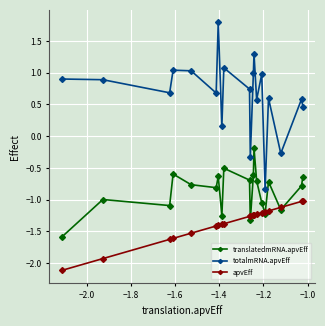

At how many categories does at least one series exceed 0?

17